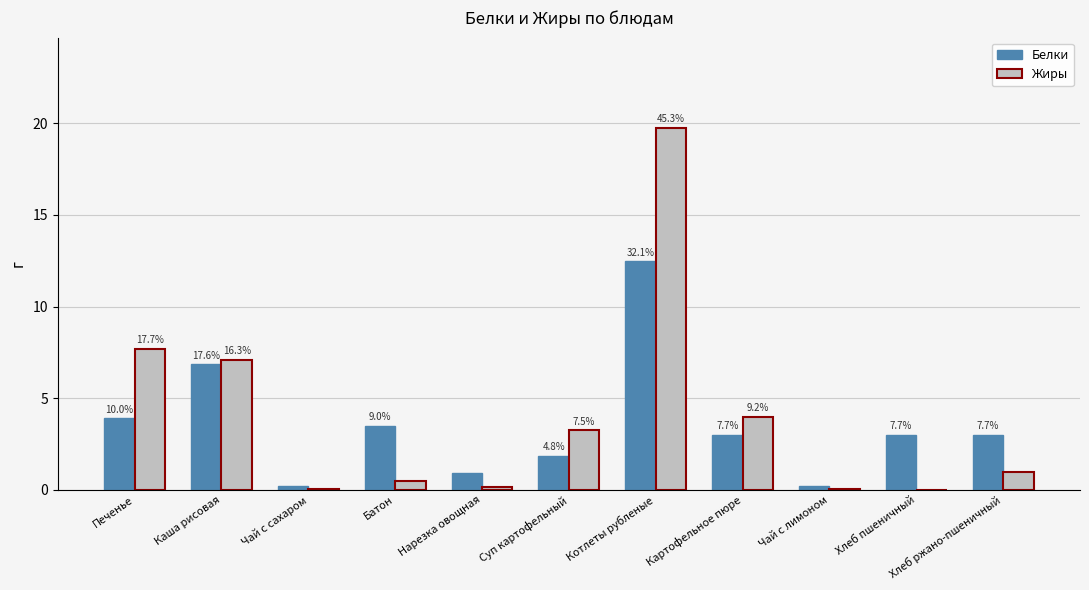

Does the chart contain stacked bars?

No